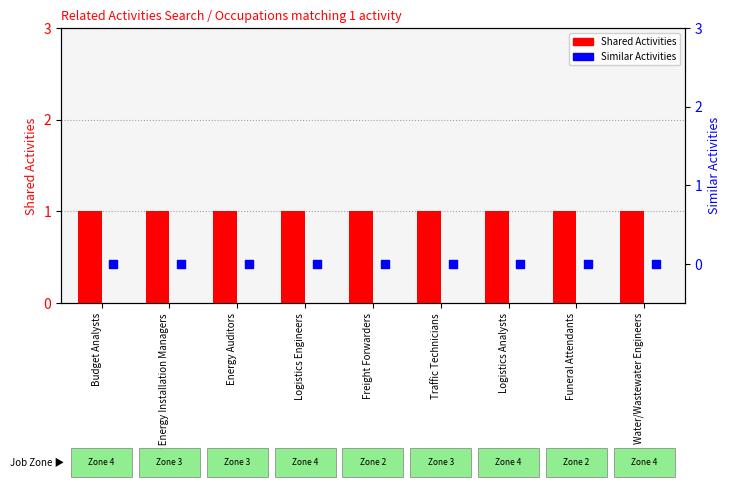

What are all the series names shown in the legend?

Shared Activities, Similar Activities